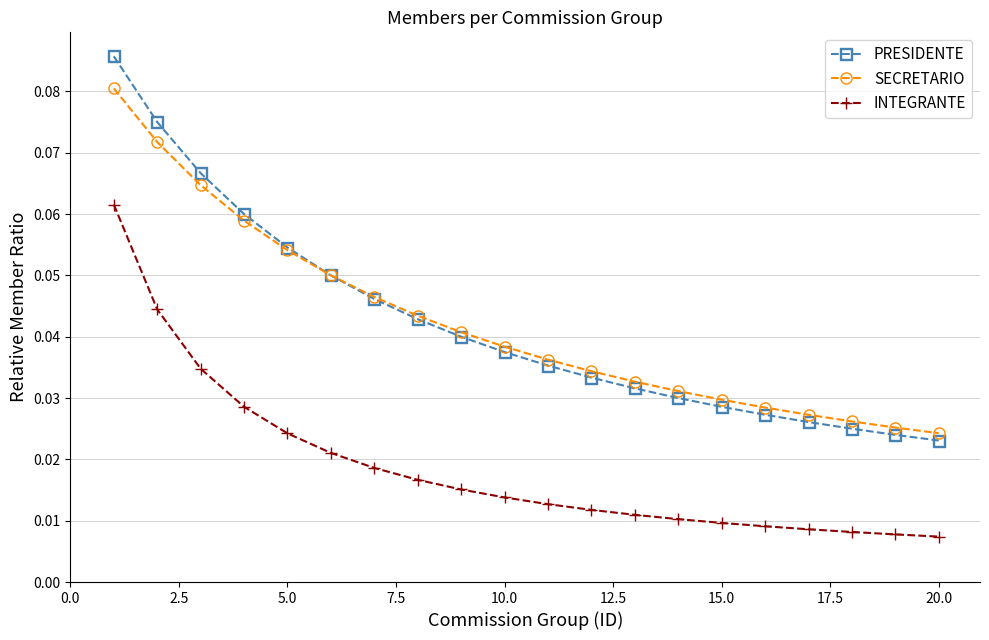

How many intersections are there between SECRETARIO and PRESIDENTE?

1